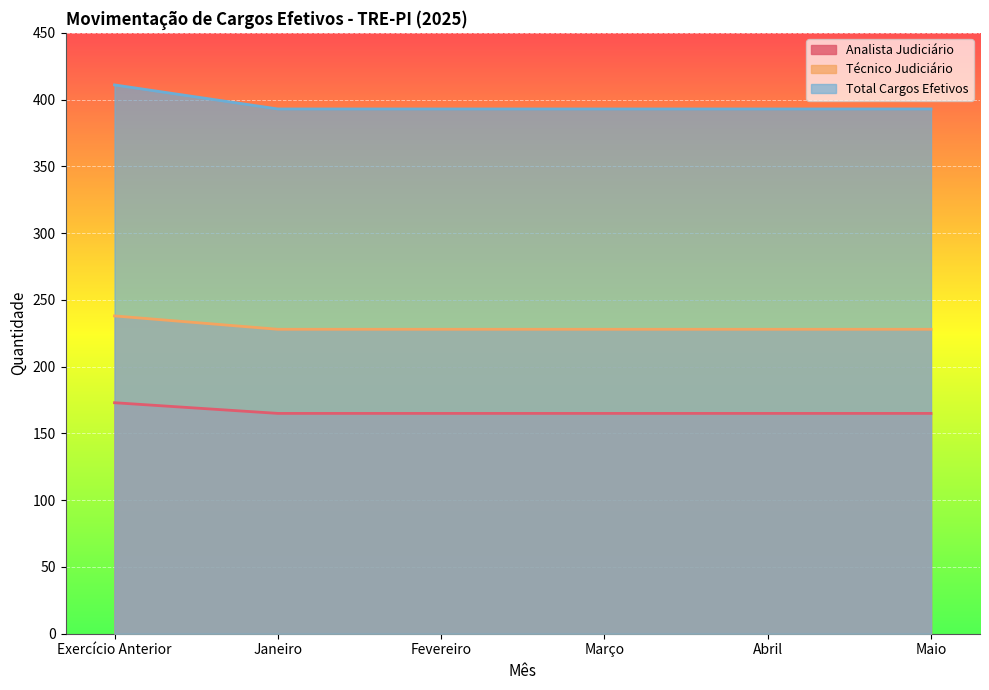

What is the approximate value of Total Cargos Efetivos at Março?

393